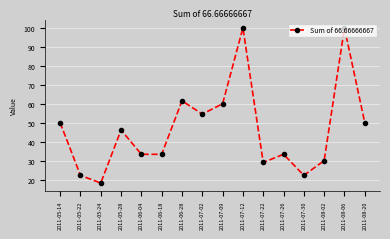

What is the sum of the values at 2011-05-22 and 2011-07-12?

122.2